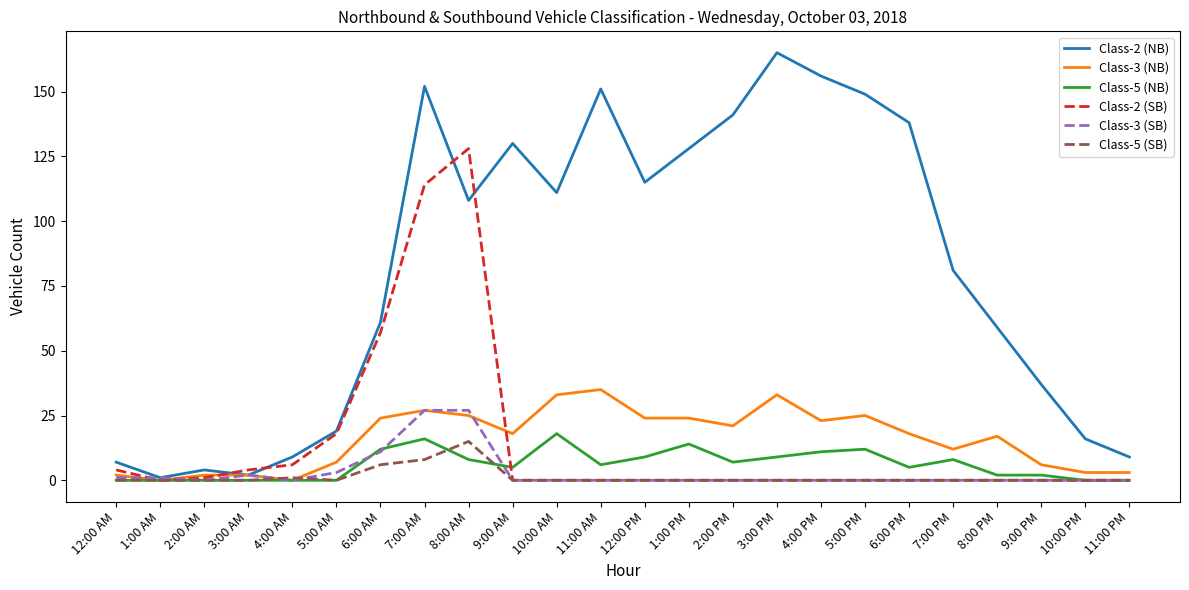

What is the greatest value displayed?

165